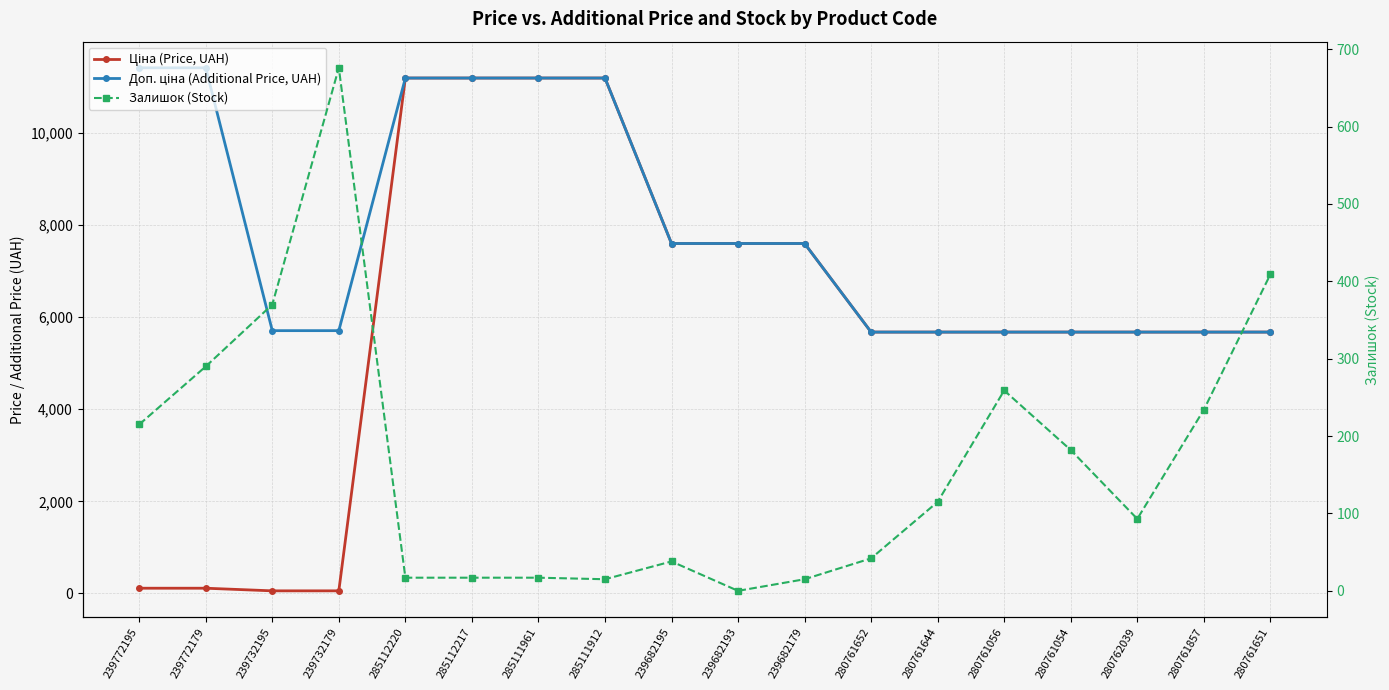

How many values in the Залишок (Stock) series exceed 115?

8